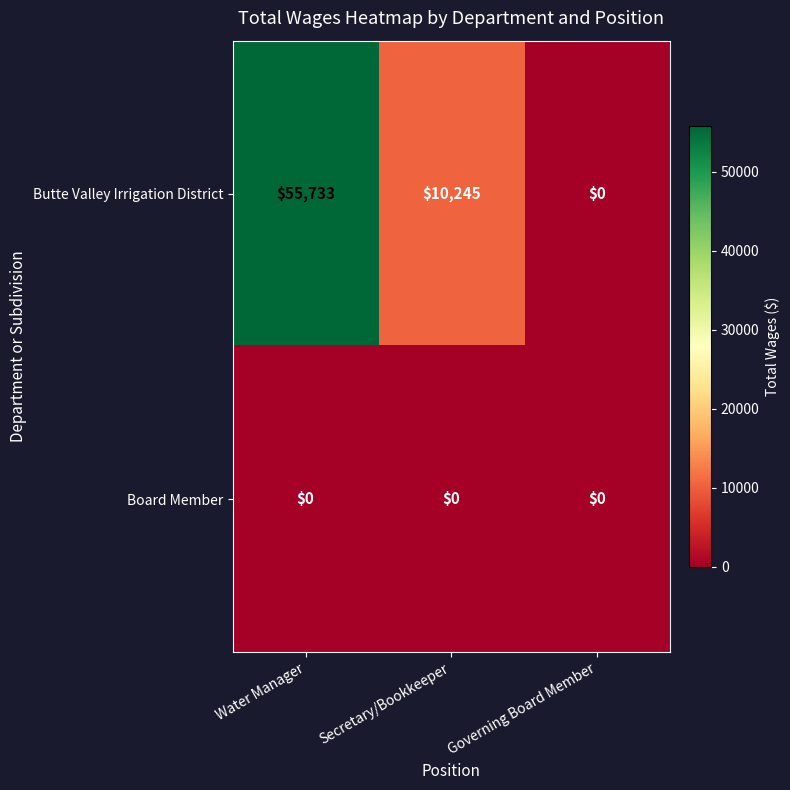

The Board Member series shows 0 at Governing Board Member. True or false?

True